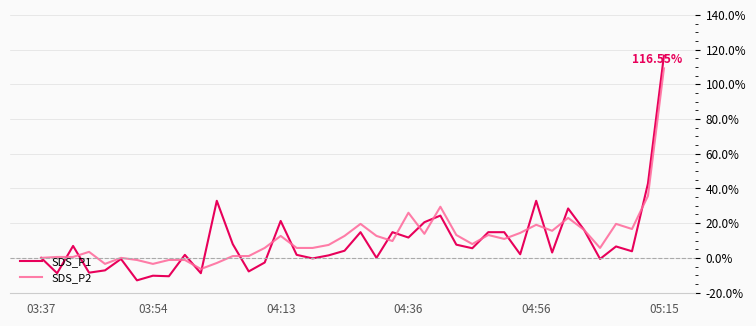

Which series has the widest spread of values?

SDS_P1